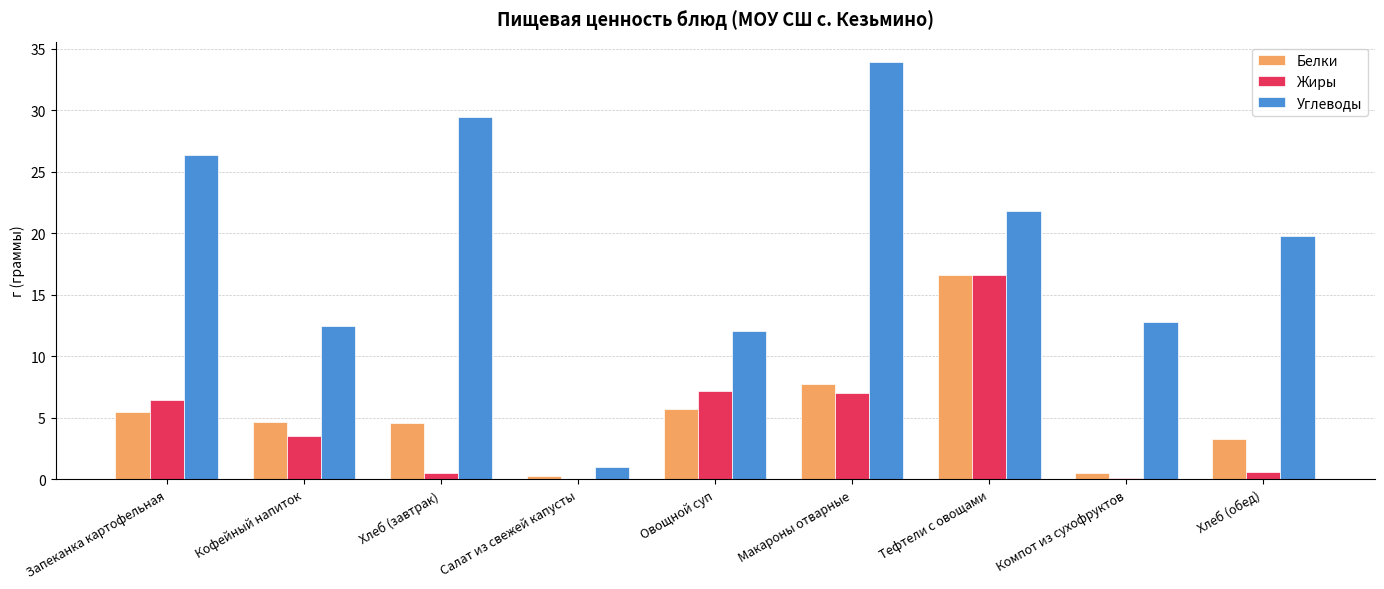

The Белки series shows 7.8 at Макароны отварные. True or false?

True